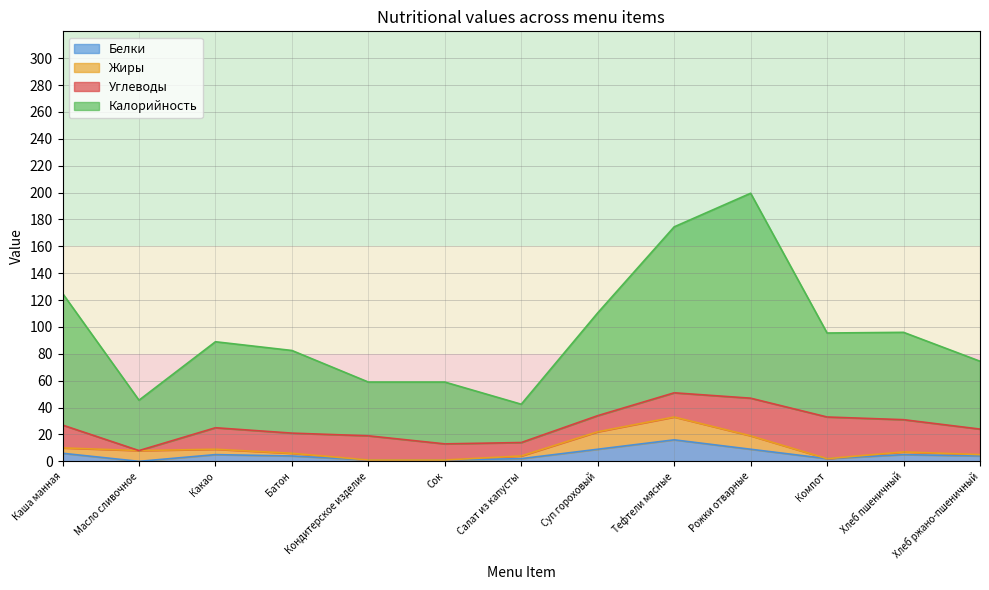

Does the chart have visible grid lines?

Yes